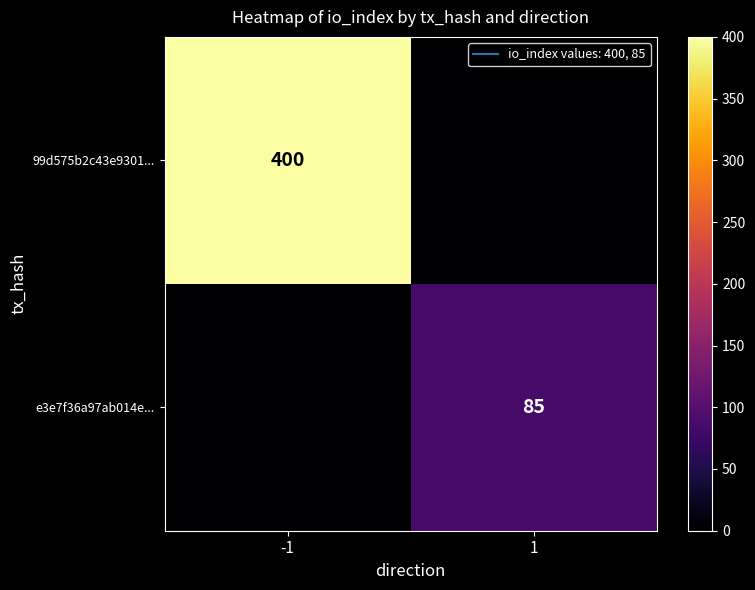

At which category does the chart reach its minimum across all series?

1